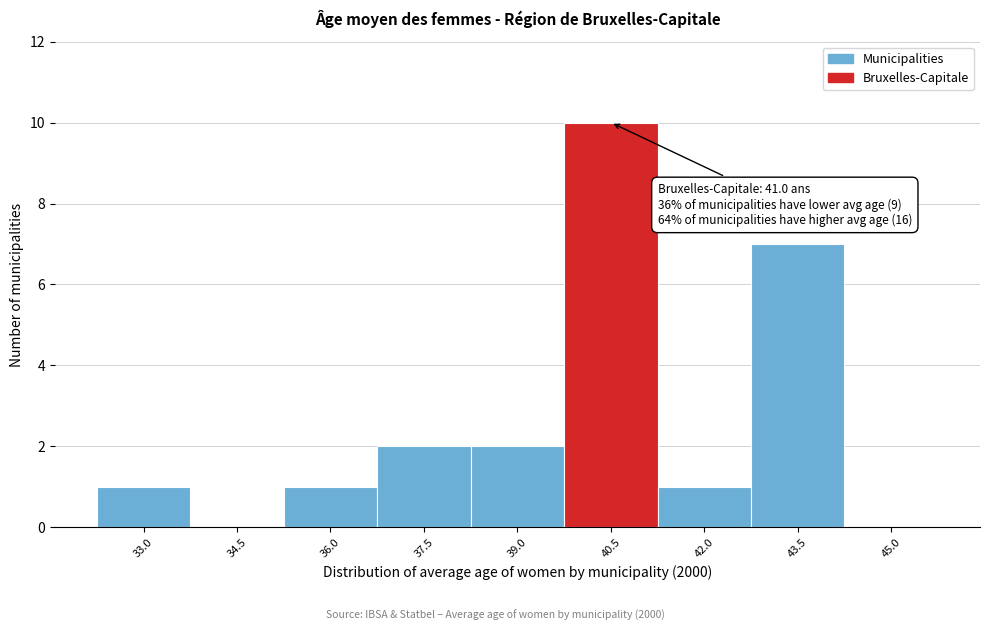

Reading right to left, transcribe all the data shown in this chart.

45.0=0	43.5=7	42.0=1	40.5=10	39.0=2	37.5=2	36.0=1	34.5=0	33.0=1